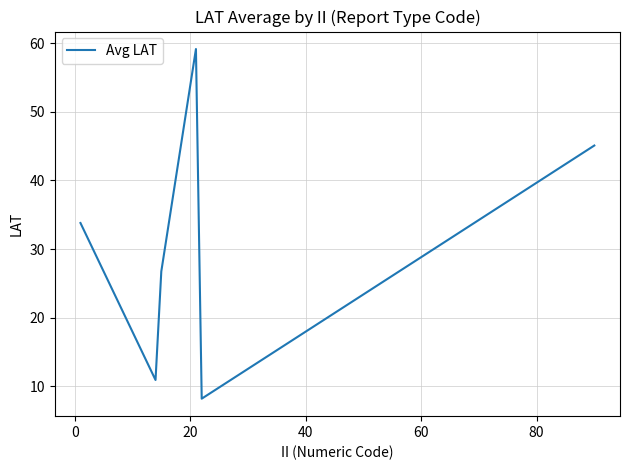

True or false: the data has more than 0 interior local peaks.

True